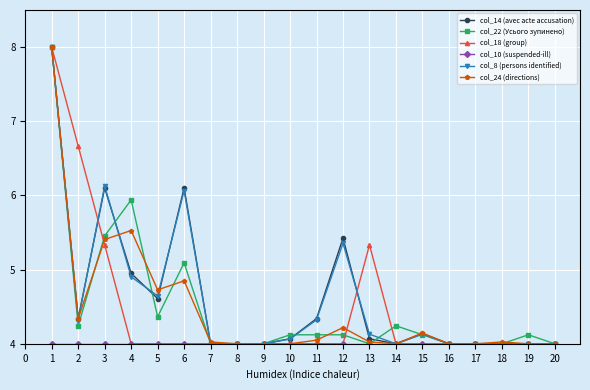

True or false: col_18 (group) has a value of 4.0 at 15.

True